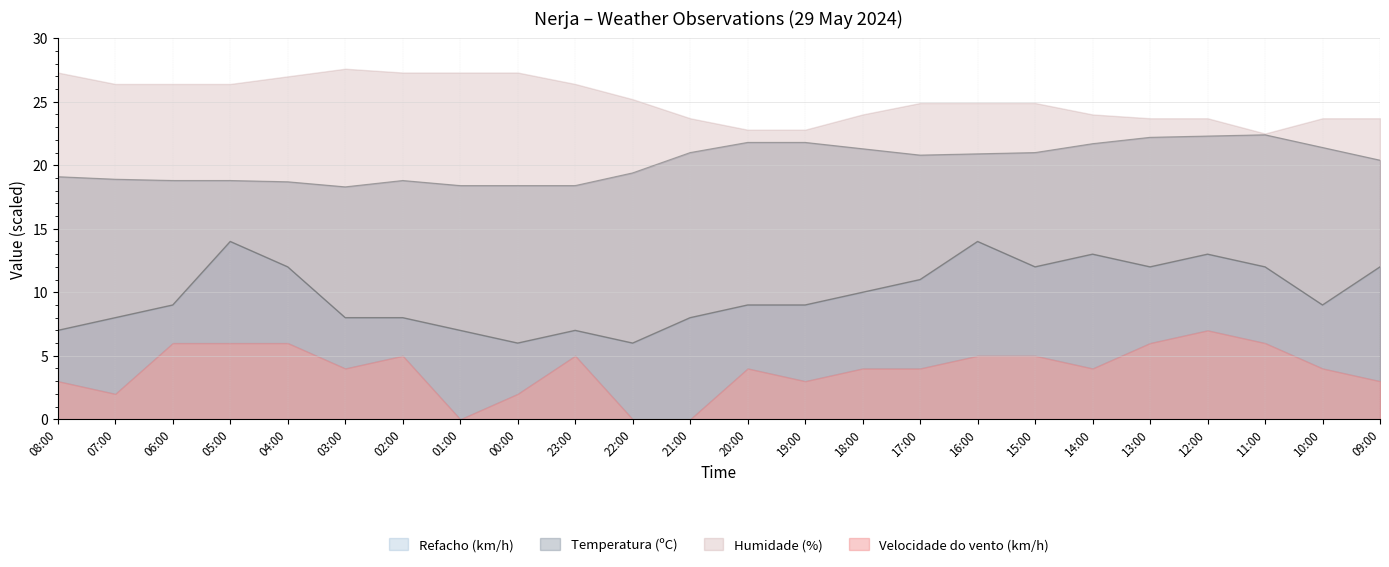

What is the difference between the highest and lowest values at 00:00?

12.4